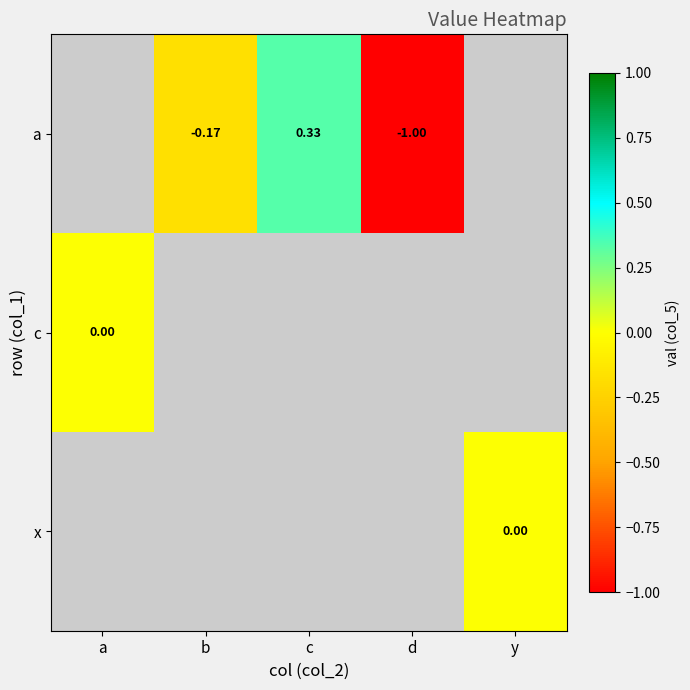

What is the approximate value of a at b?

-0.2